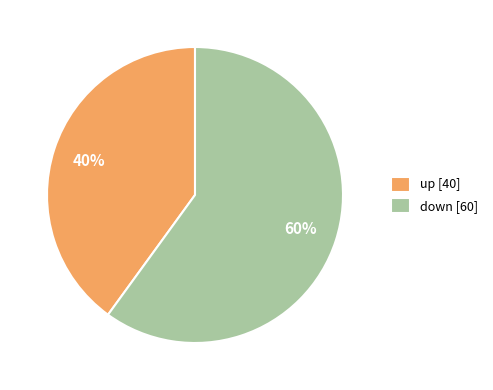

Does up represent more than half of the total?

No